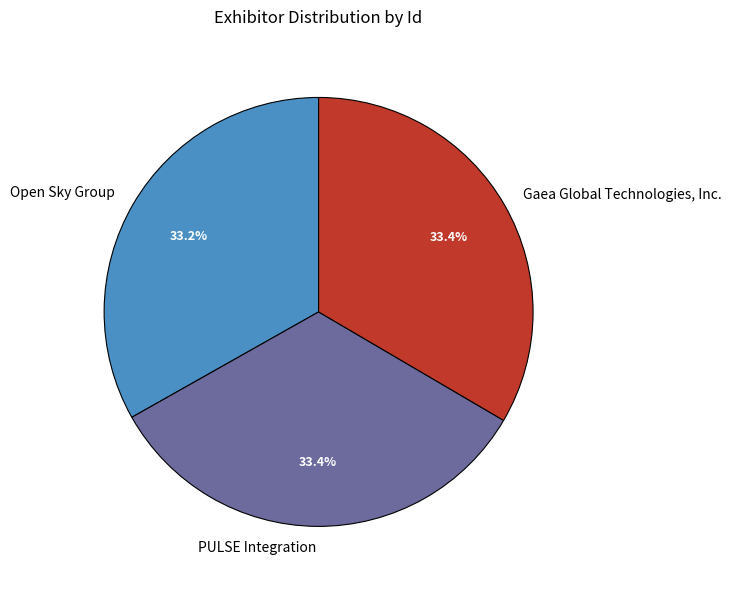

The Gaea Global Technologies, Inc. slice represents 33% of the pie. True or false?

True